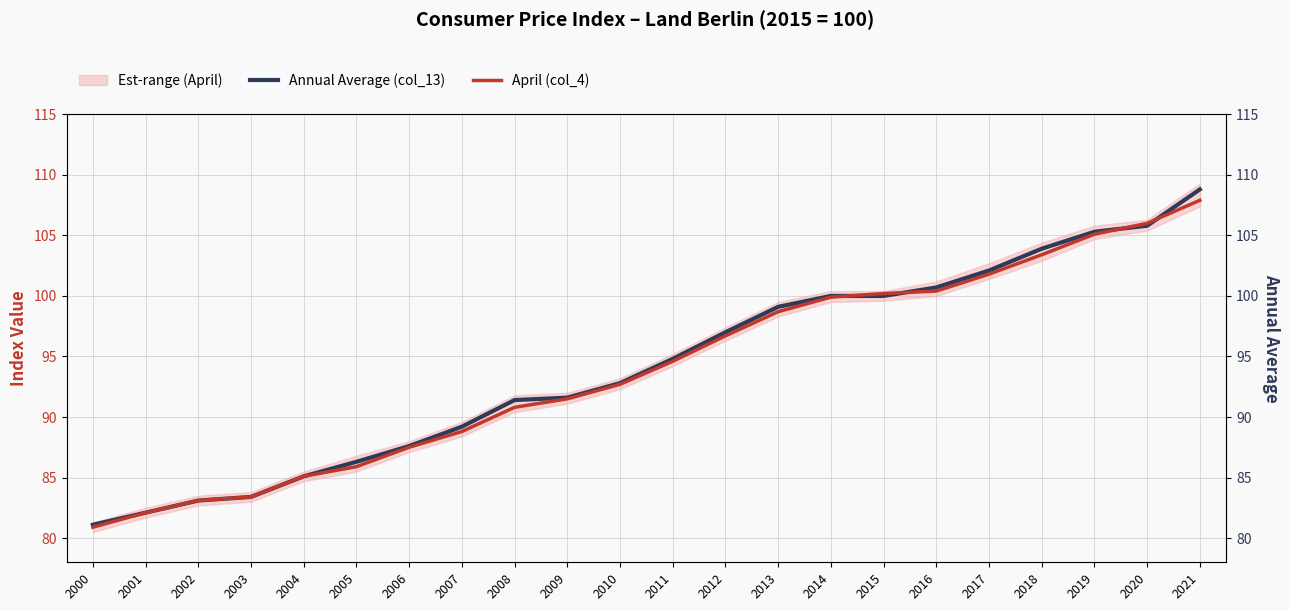

Is it true that Annual Average (col_13) equals 89.2 at 2007?

True